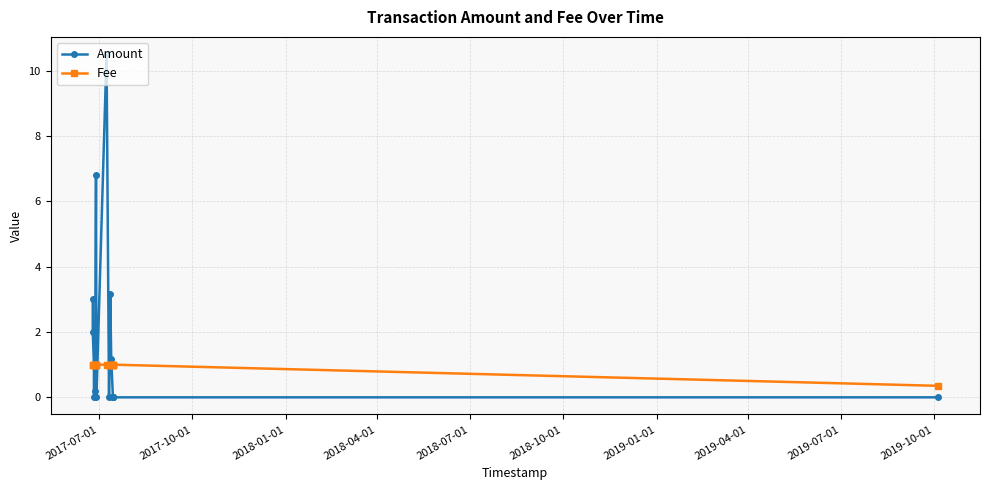

True or false: Amount has more than 0 interior local peaks.

True